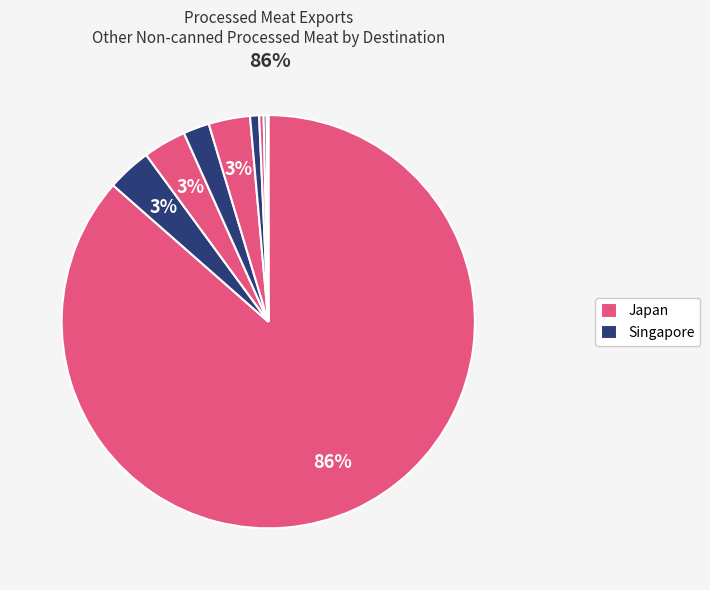

Which slice represents more than half of the pie?

Japan